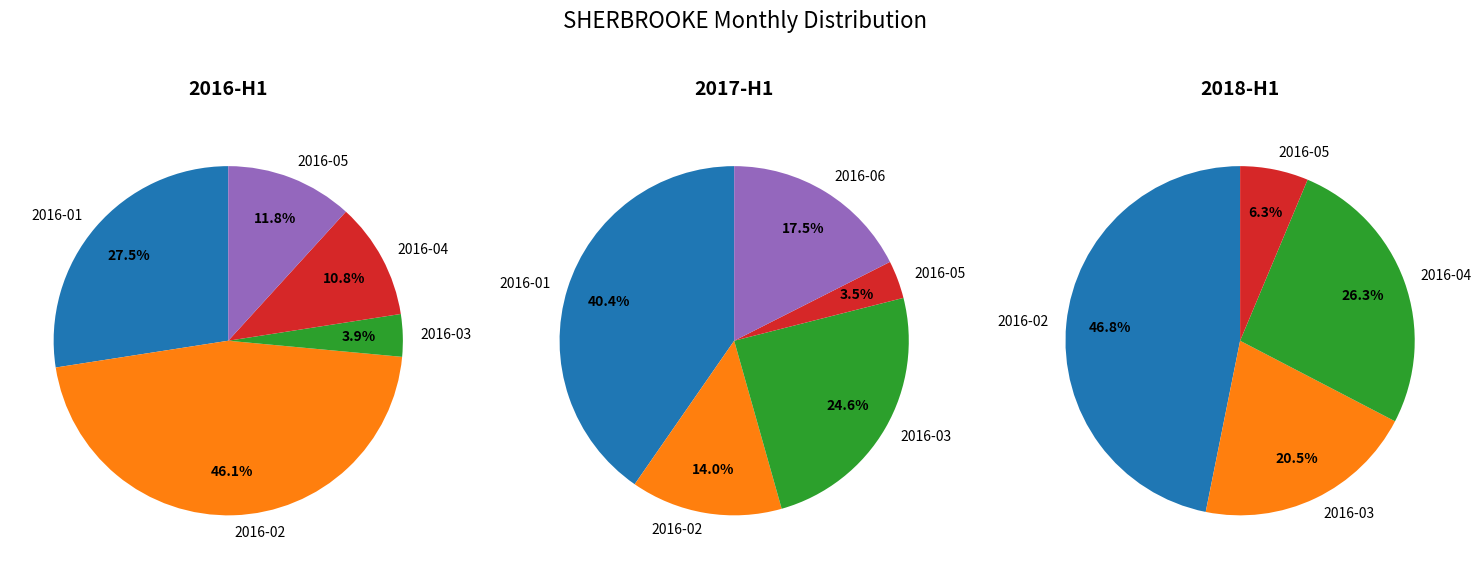

What is the total percentage of 2016-05 and 2016-02?

57.8%